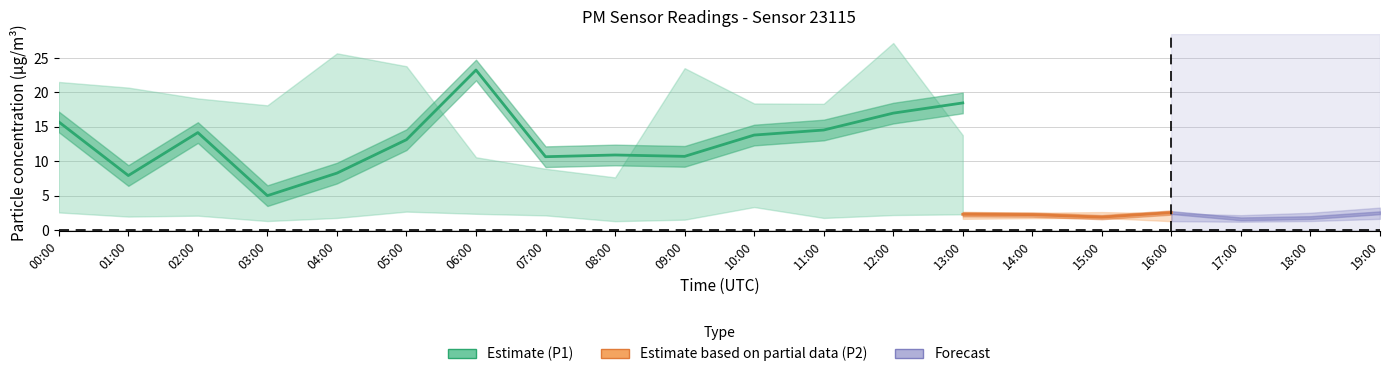

How many values in the P1 series are below 14?

9